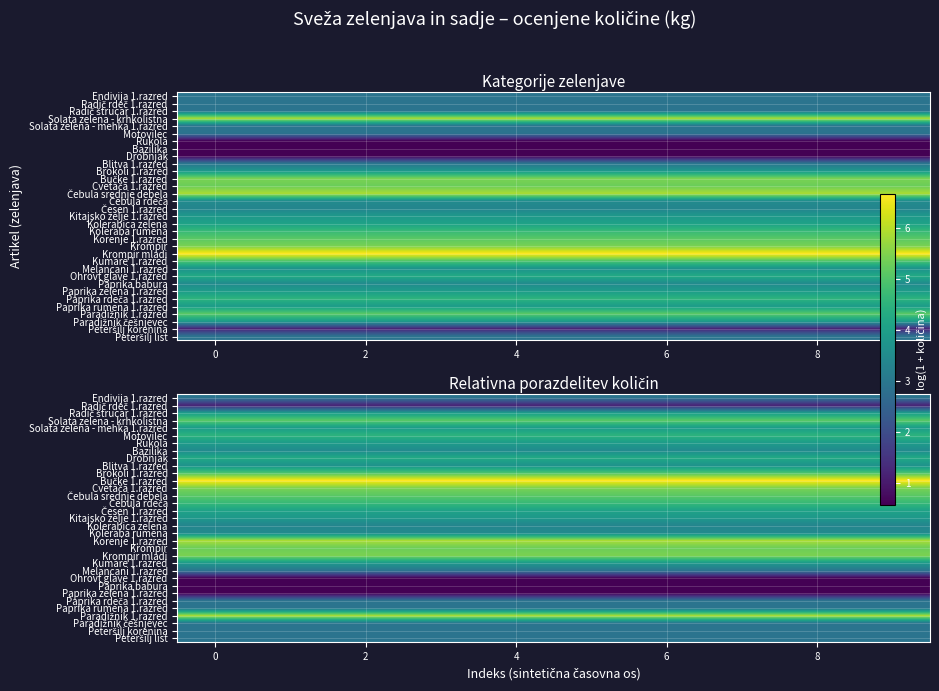

How many distinct data groups are displayed?

33